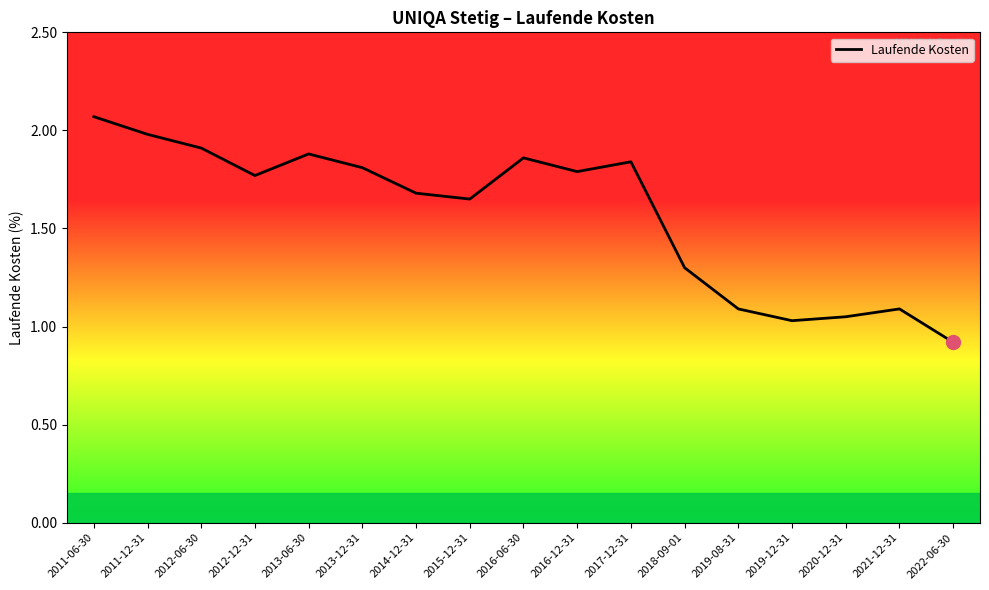

What position from the right is 2021-12-31?

2